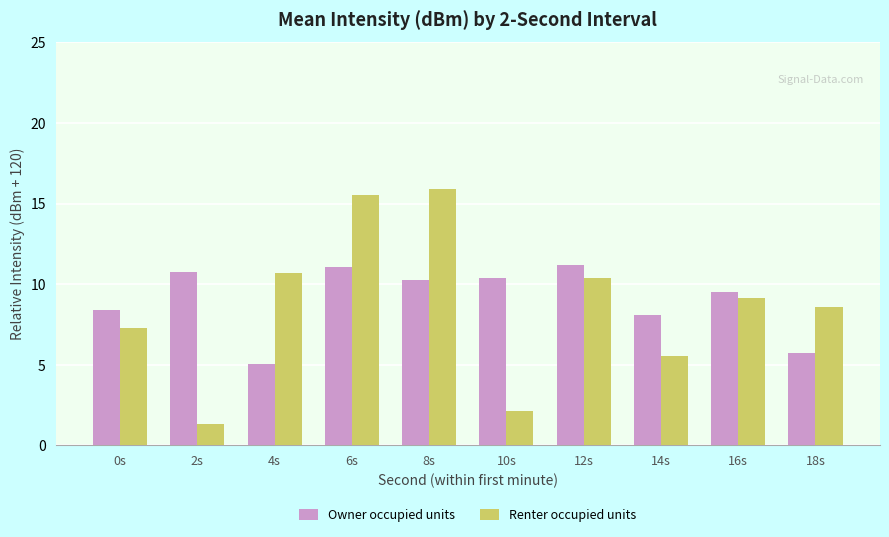

How many data points in Renter occupied units are less than 9?

5